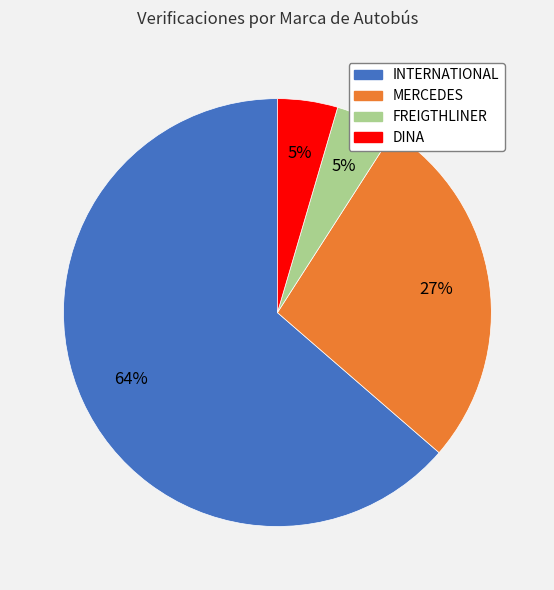

Which slice represents more than half of the pie?

INTERNATIONAL